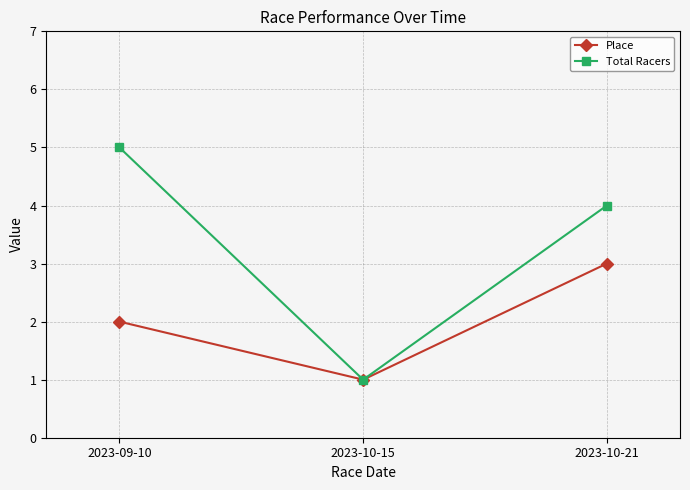

What is the spread (max minus min) of values at 2023-10-21?

1